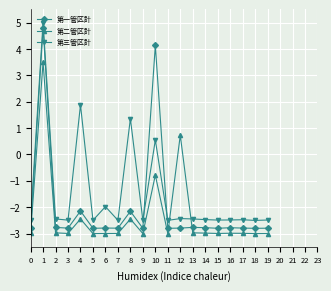

What is the sum of all 第二管区計 values?

-46.3